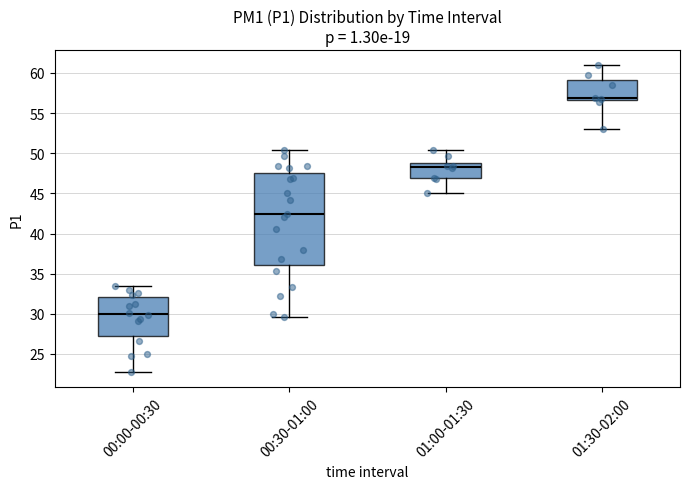

Reading left to right, read every box against the y-axis: the position of its median line, the range the box covers, and the ends of its whiskers. The values are not printed on the chart, so give them approximately, as read against the axis.

00:00-00:30: median 30.0, box 27.0 to 32.0, whiskers 23.0 to 33.5
00:30-01:00: median 42.5, box 36.0 to 47.5, whiskers 29.5 to 50.5
01:00-01:30: median 48.5, box 47.0 to 49.0, whiskers 45.0 to 50.5
01:30-02:00: median 57.0, box 56.5 to 59.0, whiskers 53.0 to 61.0